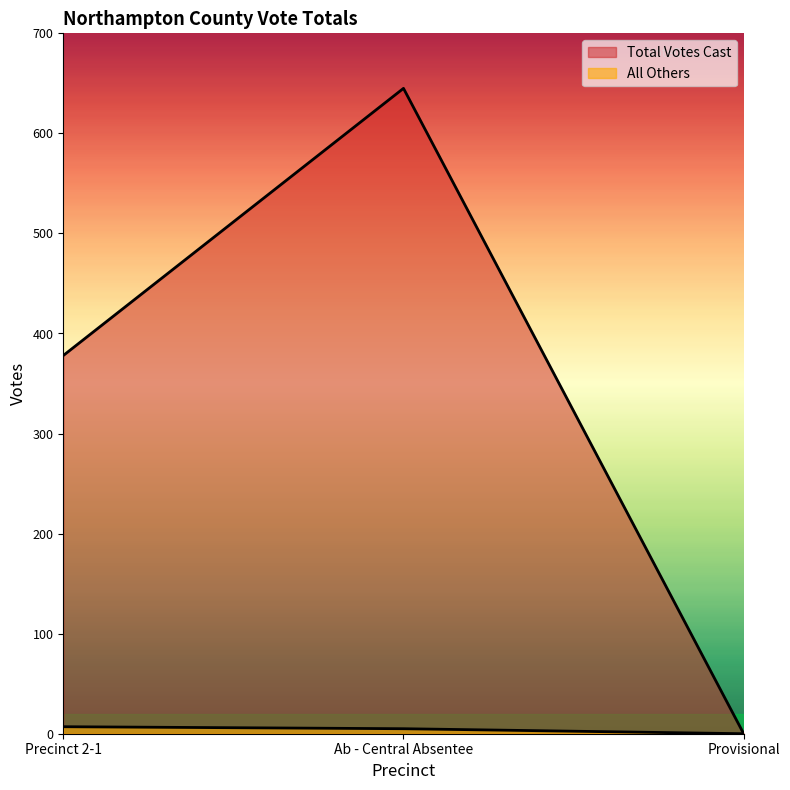

What is the label of the 1st point from the left?

Precinct 2-1